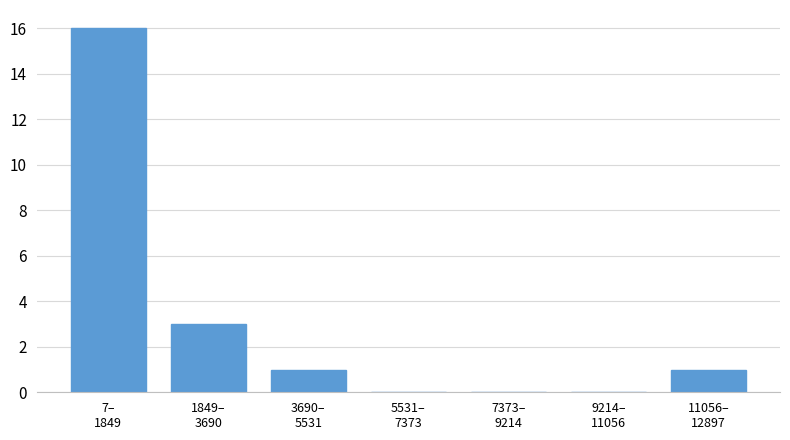

What is the maximum value shown in the chart?

16